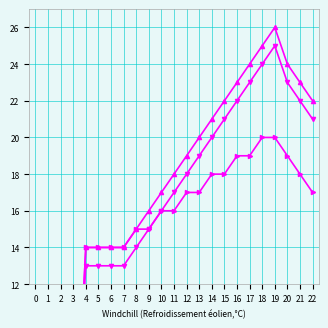

At how many categories does at least one series exceed 19?

10